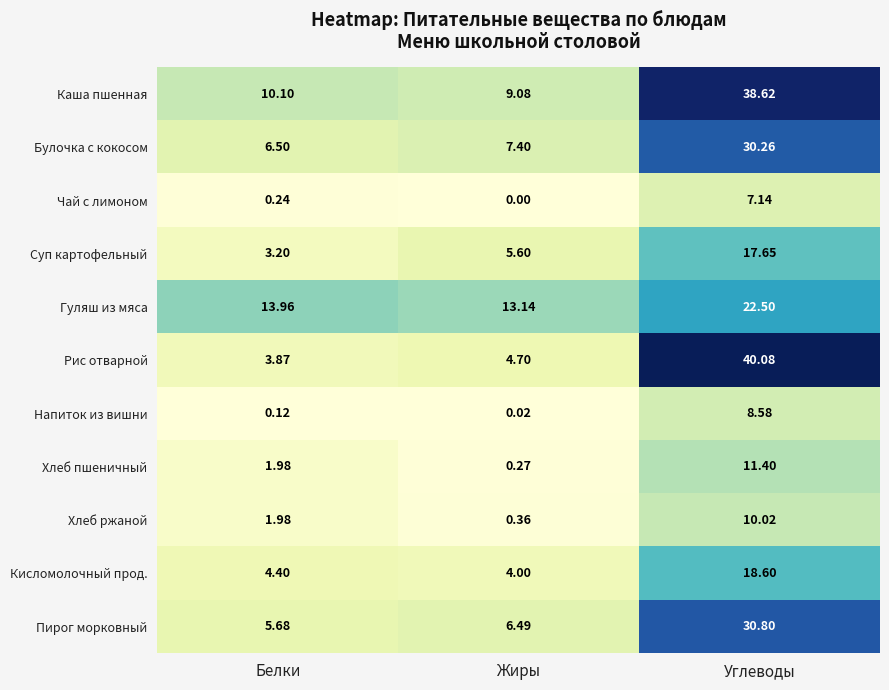

How many values in the Суп картофельный series are below 5?

1